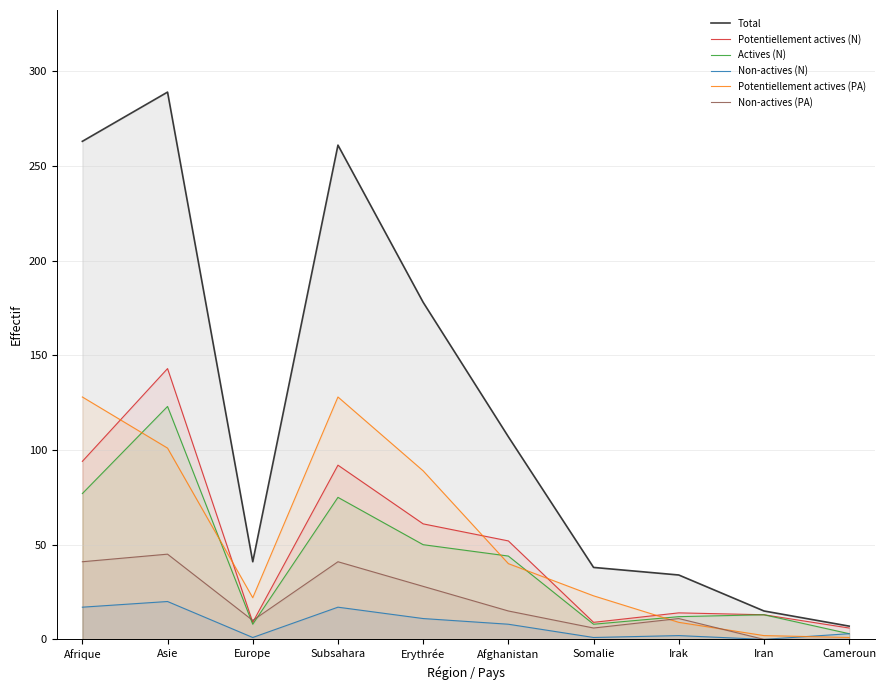

How many lines are shown in the chart?

6